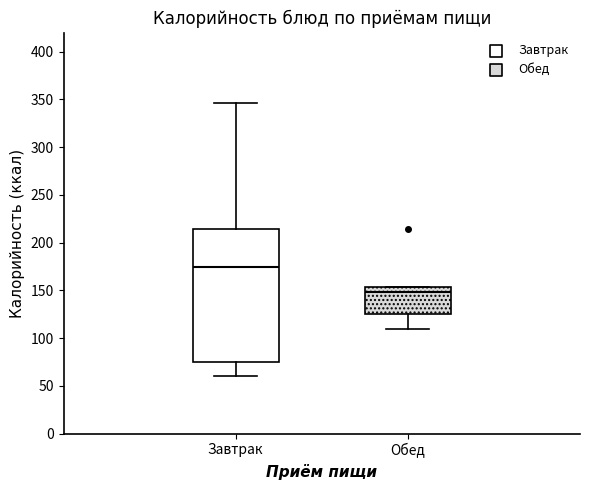

Which box is the tallest, from its lower edge to its upper edge?

Завтрак